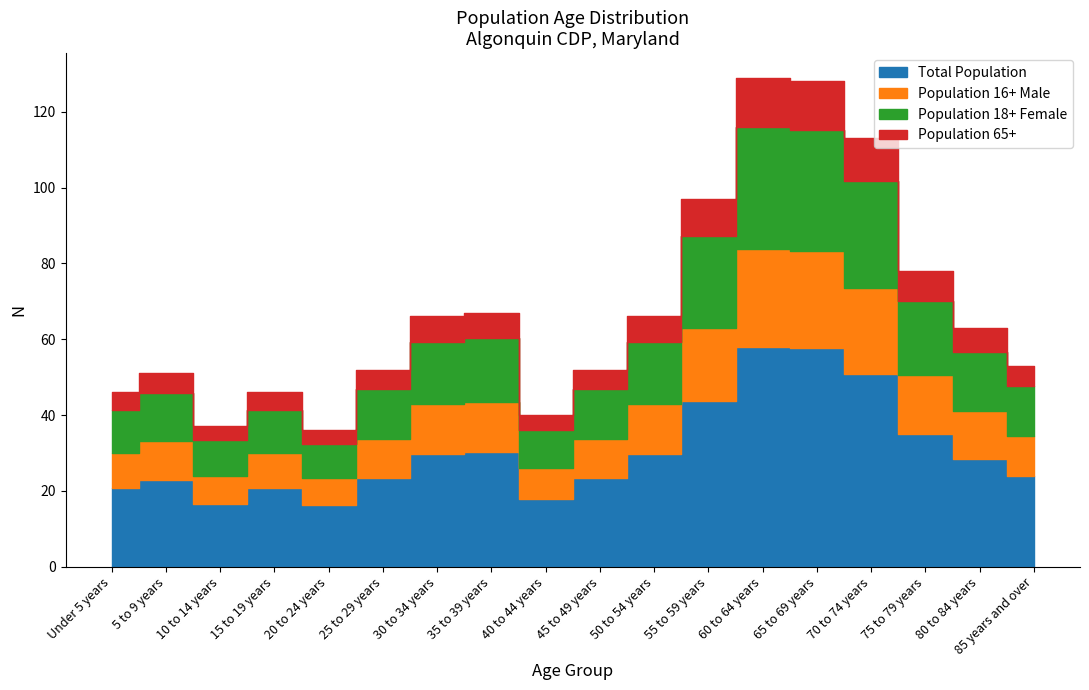

What is the label of the 12th point from the right?

30 to 34 years